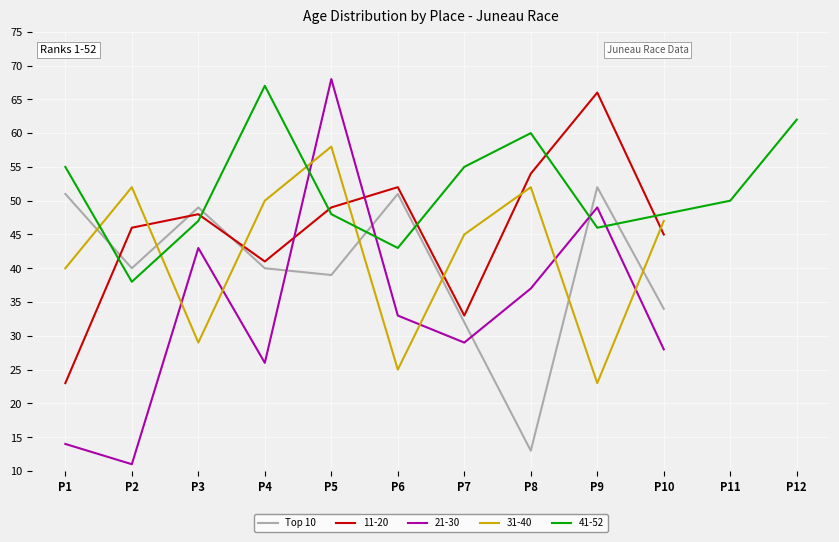

Which has a higher value, P1 or P3?

P1